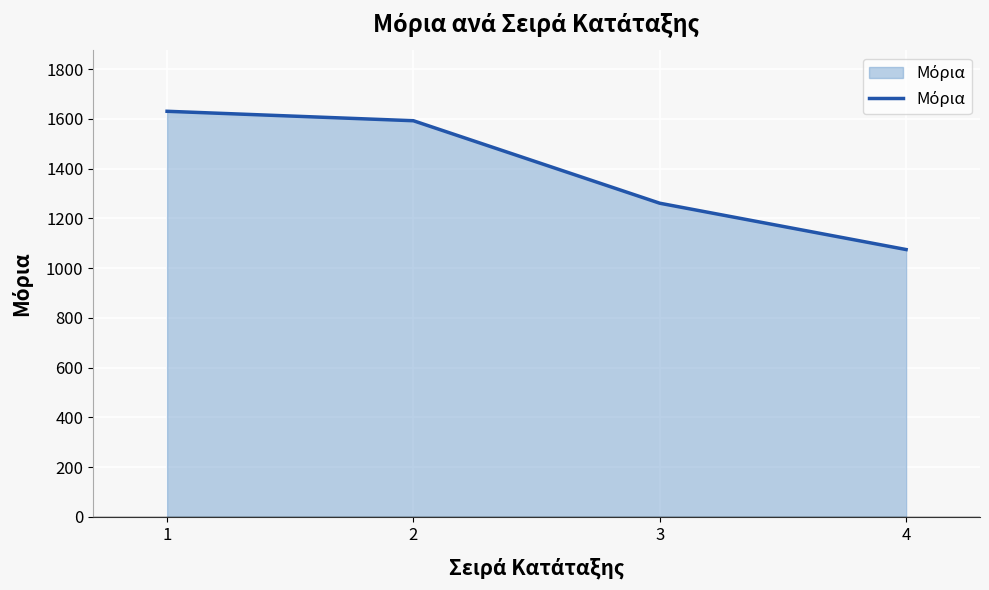

What is the ratio of the value at 2 to the value at 1?

1.0